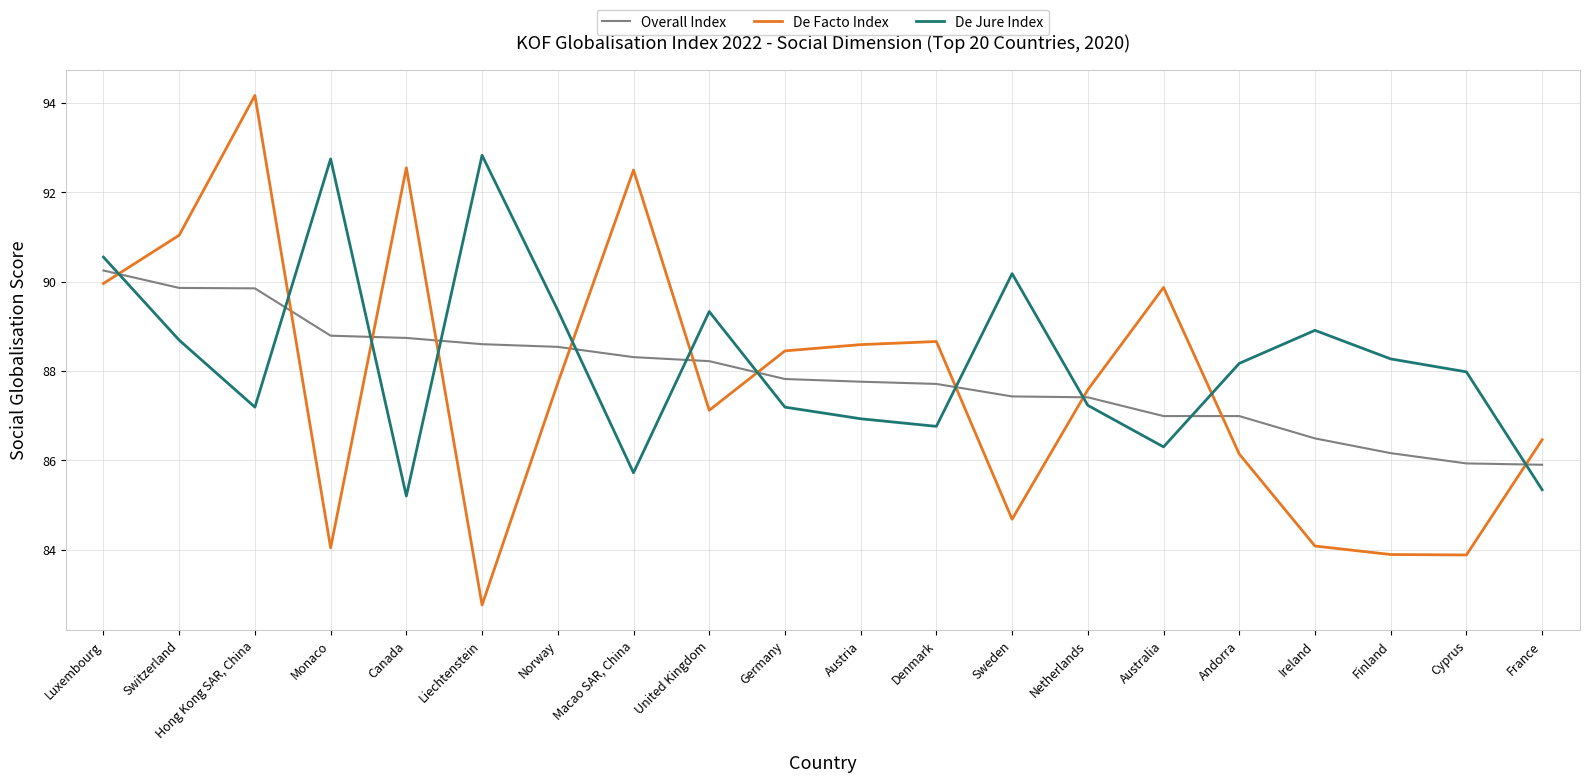

Read the De Jure Index value at Andorra.

88.2